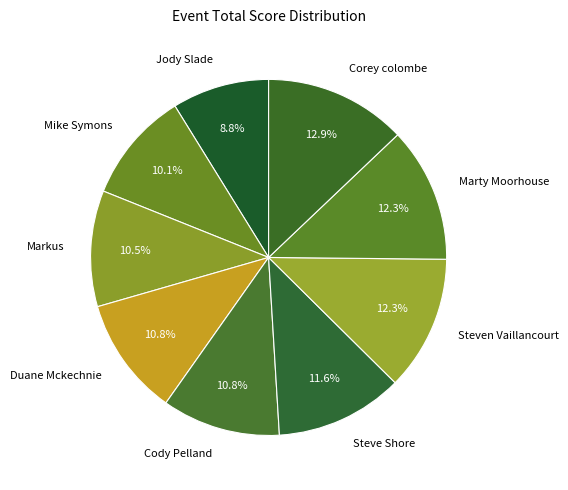

Is Duane Mckechnie the majority of the pie?

No